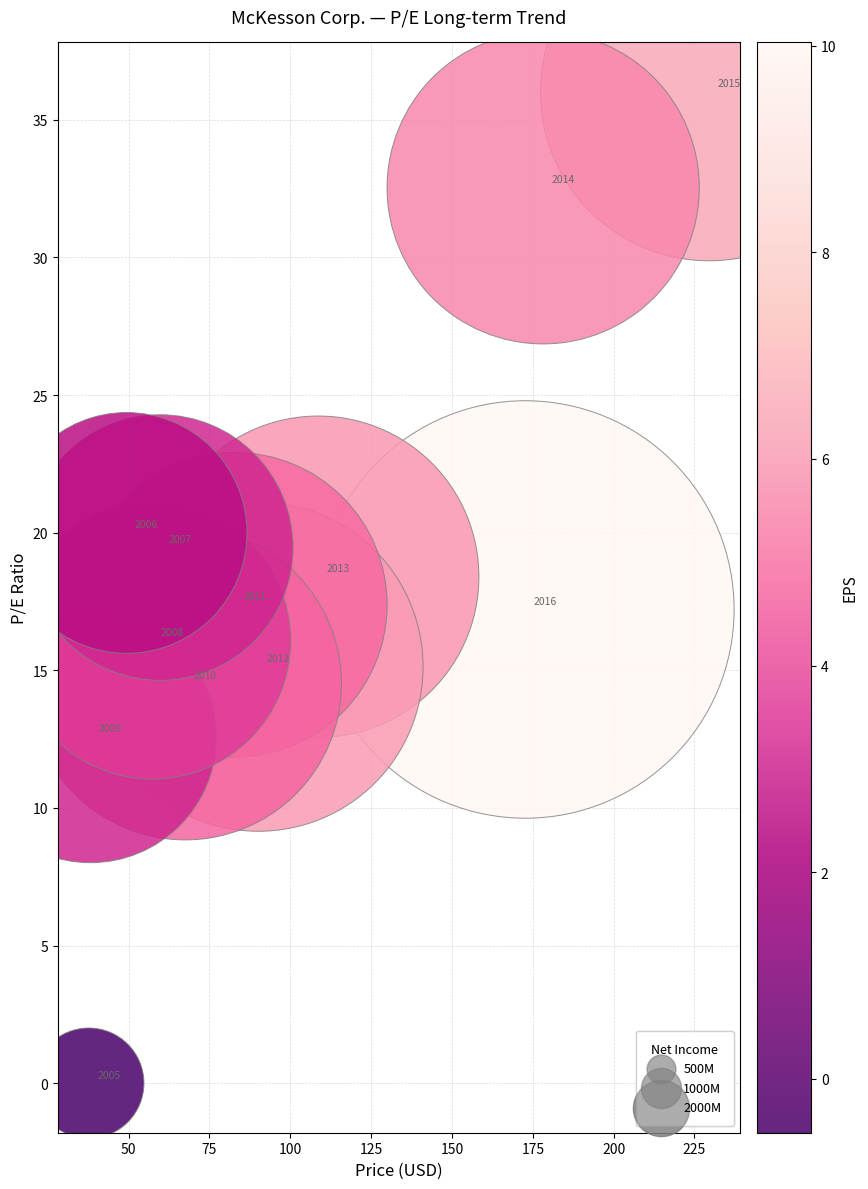

What is the range of Y values (max minus min)?

36.0